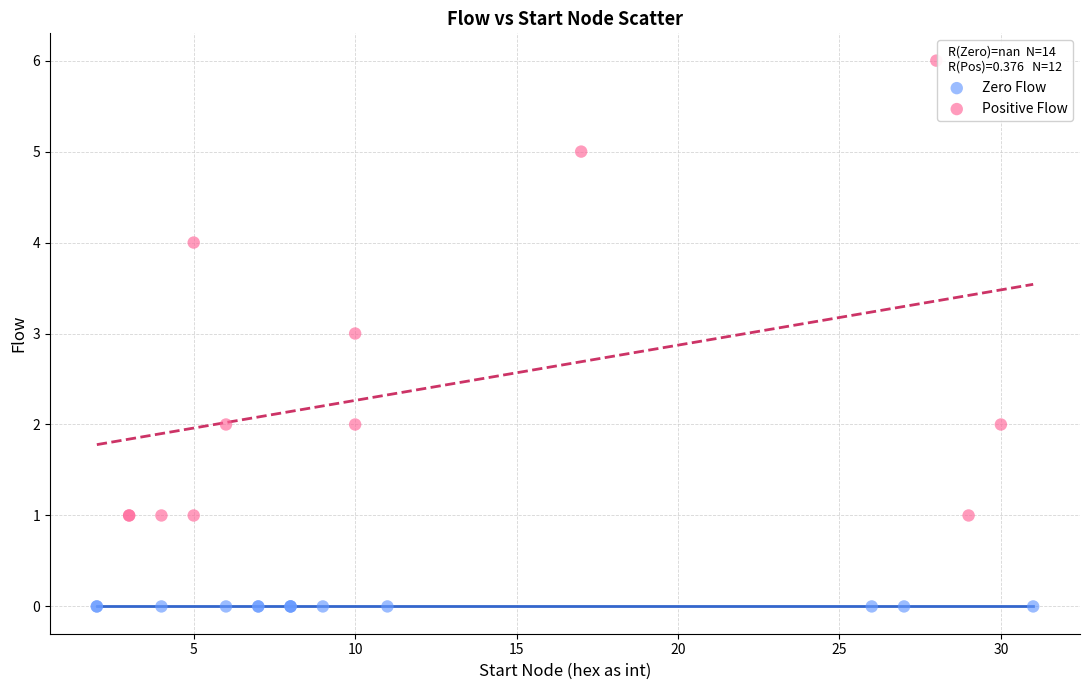

What are all the series names shown in the legend?

Zero Flow, Positive Flow